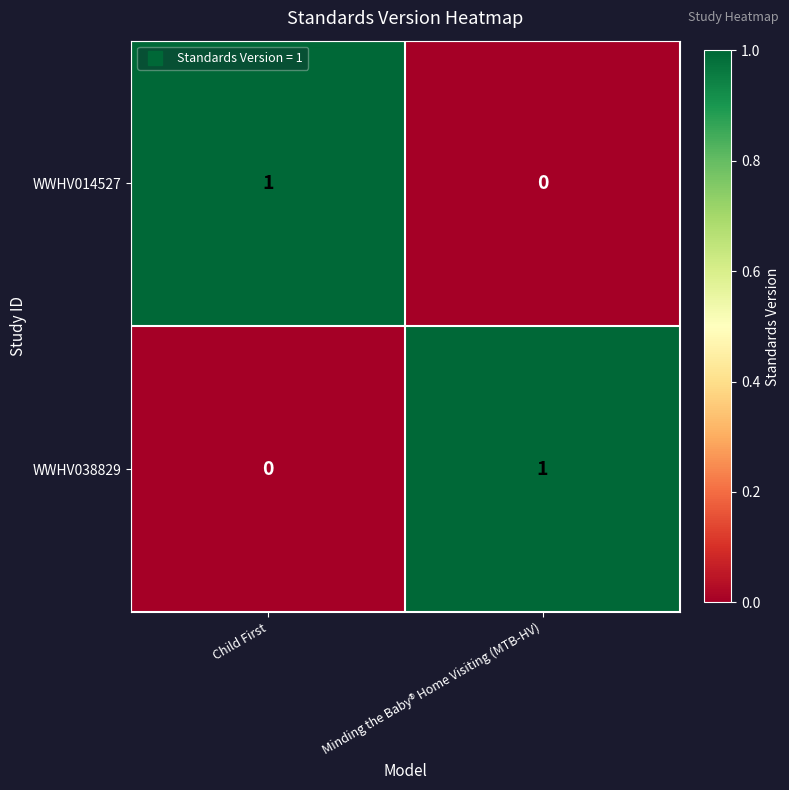

How many data points in WWHV014527 are less than 1?

1